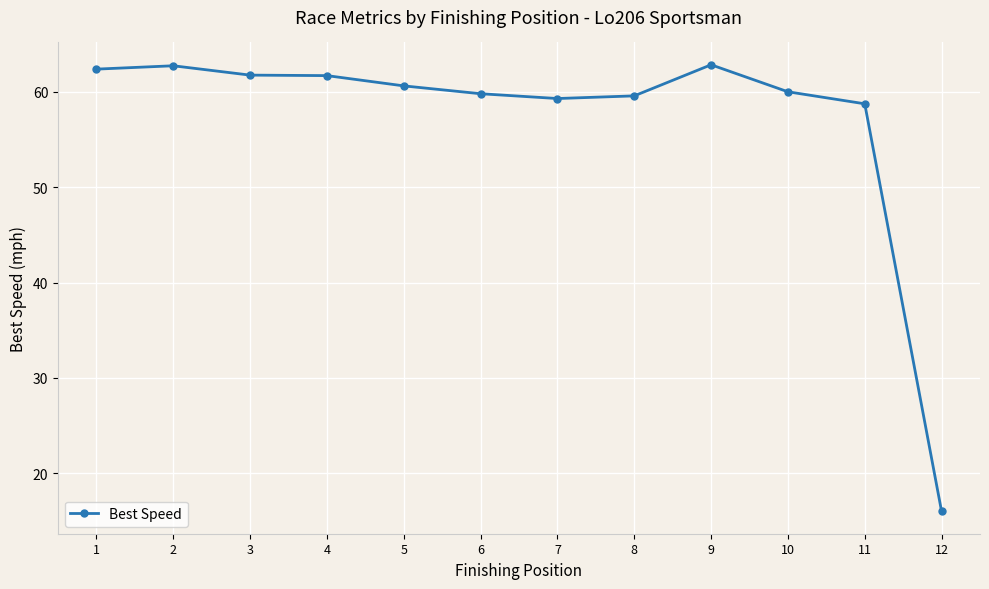

What is the difference between the maximum and minimum values?

46.8